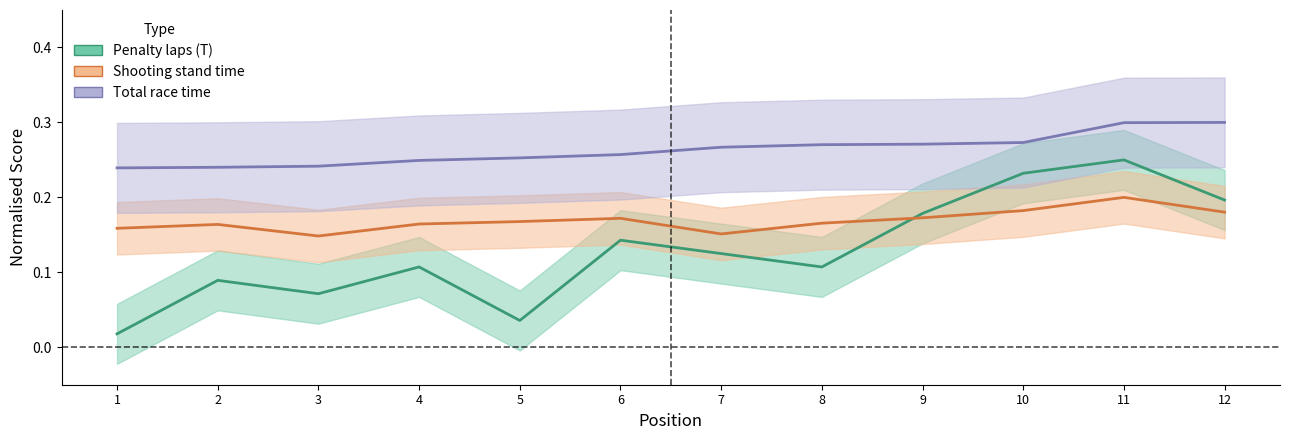

What is the value of the Total race time point at the 2nd from the left?

0.2